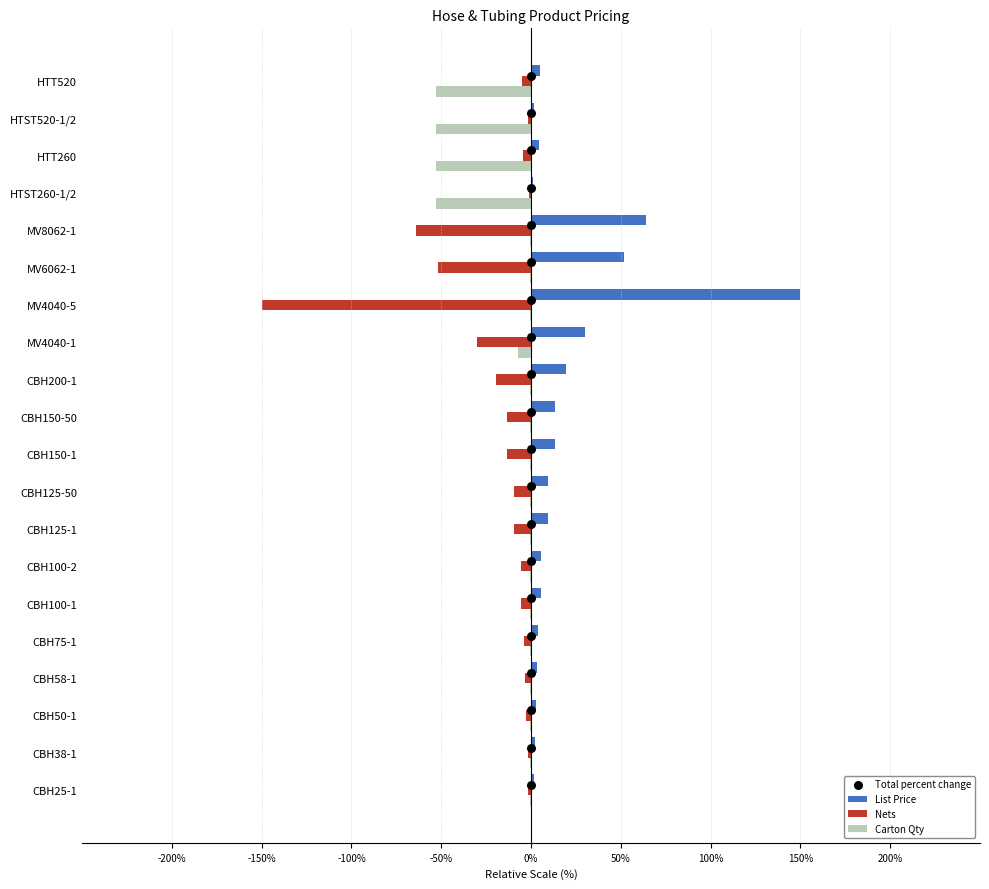

What is the sum of all Carton Qty values?

-225.0